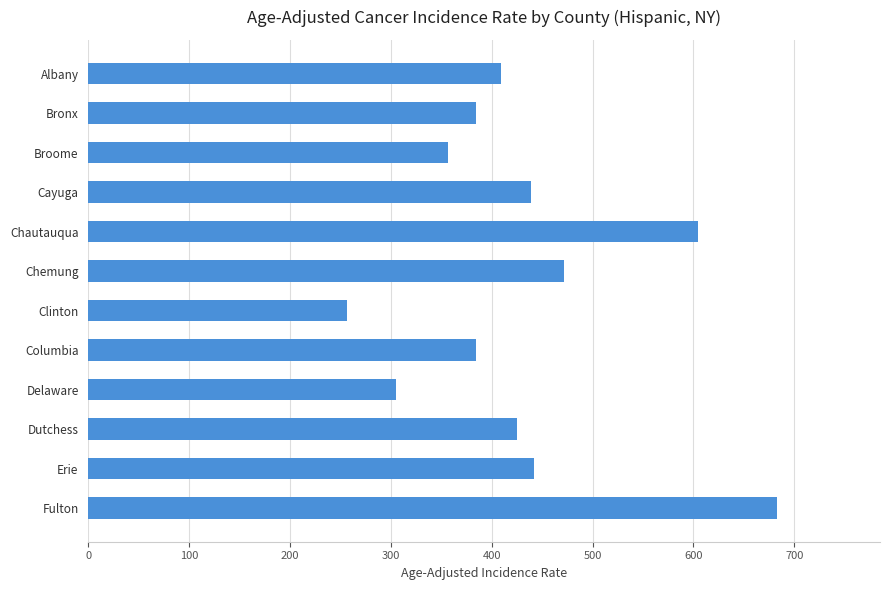

Read the value at Delaware.

305.2